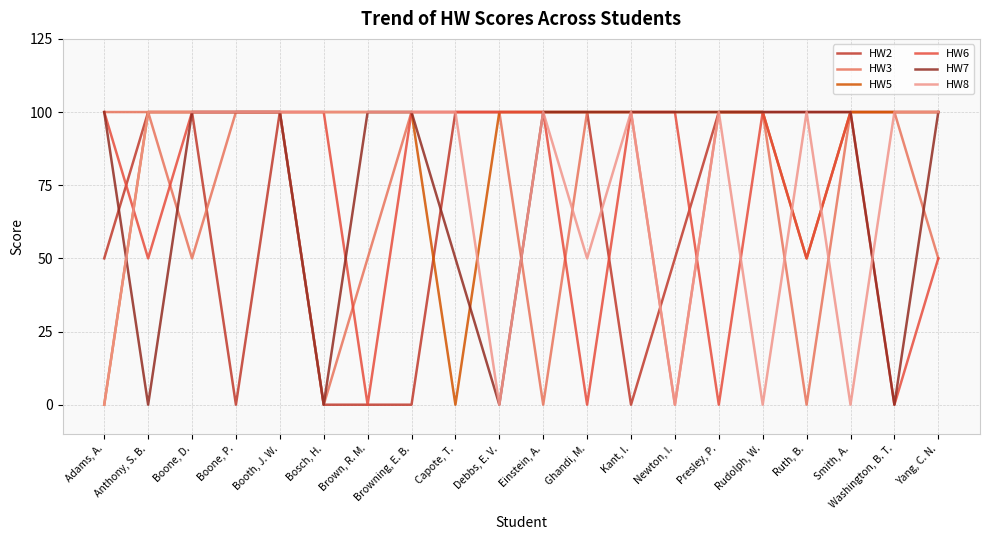

What is the difference between the highest and lowest values at Smith, A.?

100